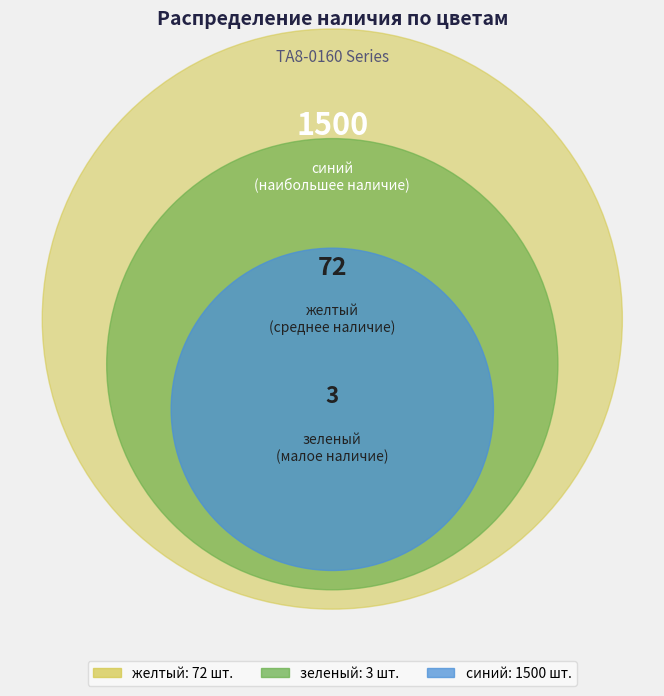

What percentage do зеленый and желтый together represent?

4.8%